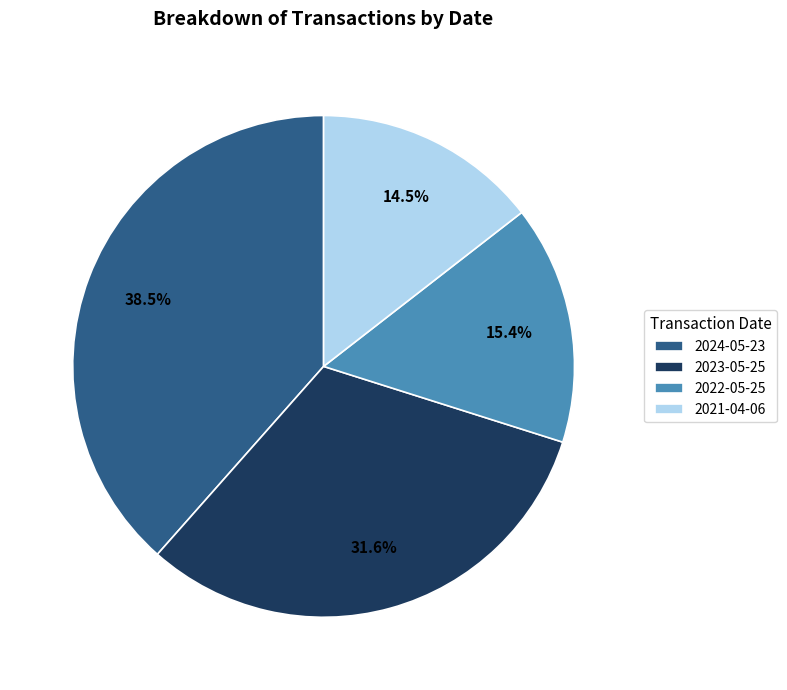

Is it true that 2022-05-25 is 25% of the pie?

False